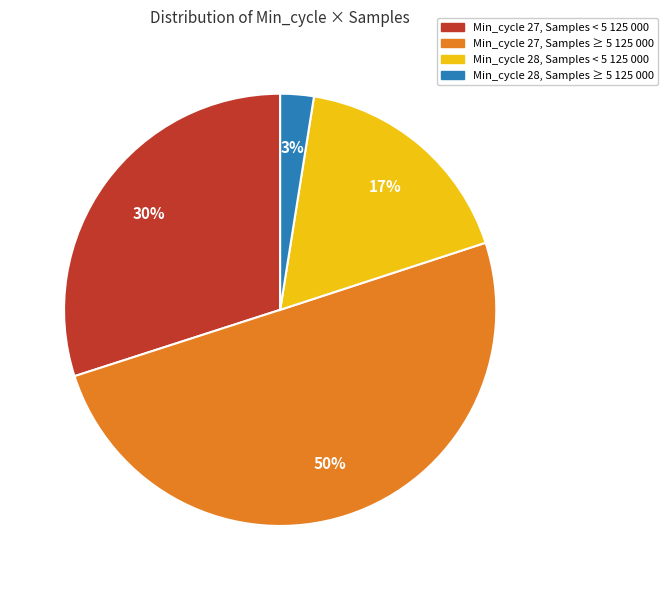

Rank the categories by value from highest to lowest.

Min_cycle 27, Samples ≥ 5 125 000, Min_cycle 27, Samples < 5 125 000, Min_cycle 28, Samples < 5 125 000, Min_cycle 28, Samples ≥ 5 125 000